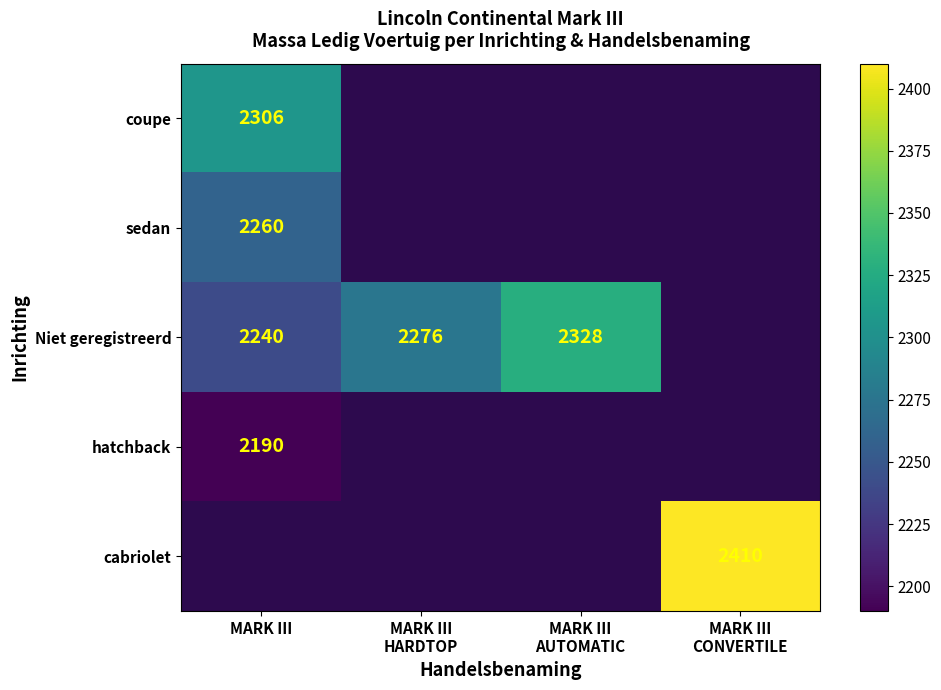

How many categories are shown in the chart?

4